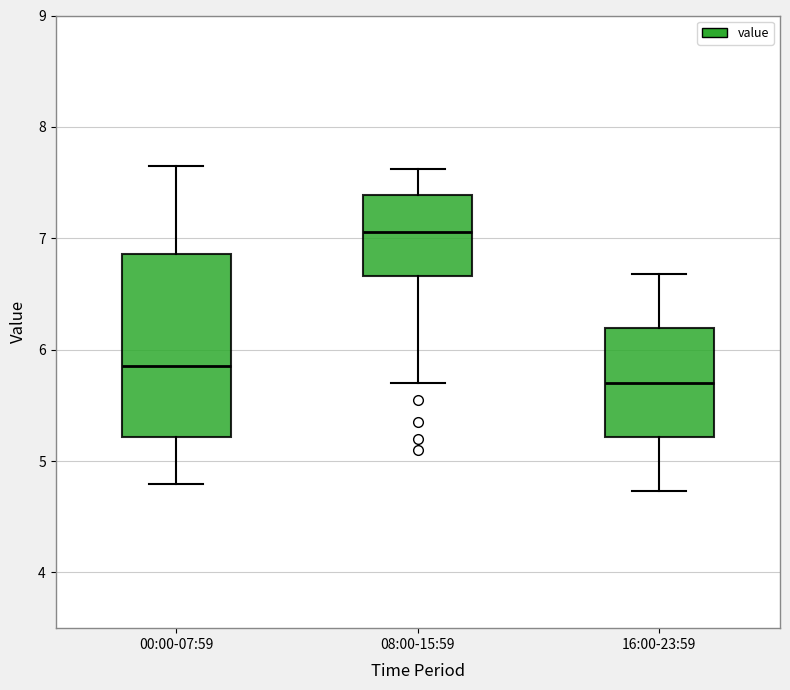

Which box has the lowest median line?

16:00-23:59